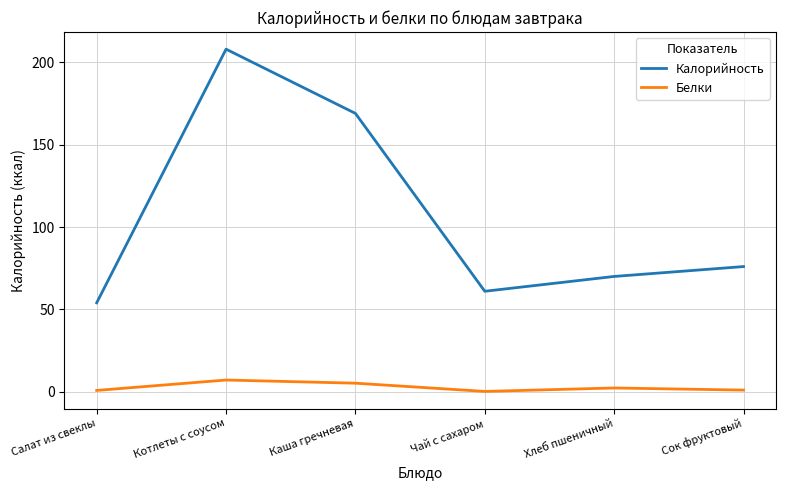

At how many categories does at least one series exceed 205?

1